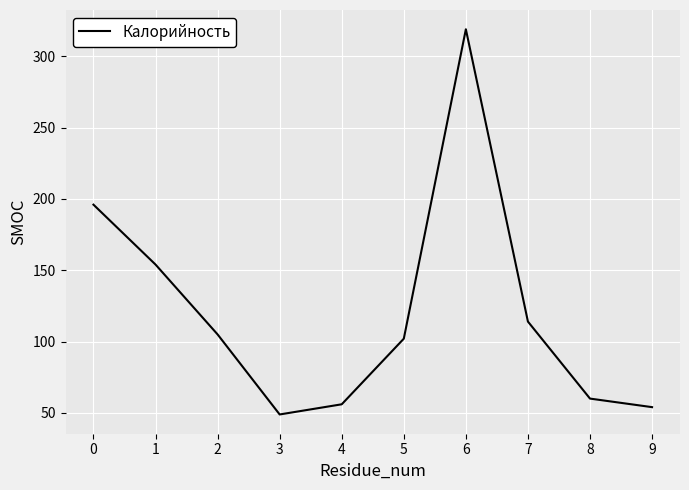

What is the change in value from 0 to 9?

-142.0